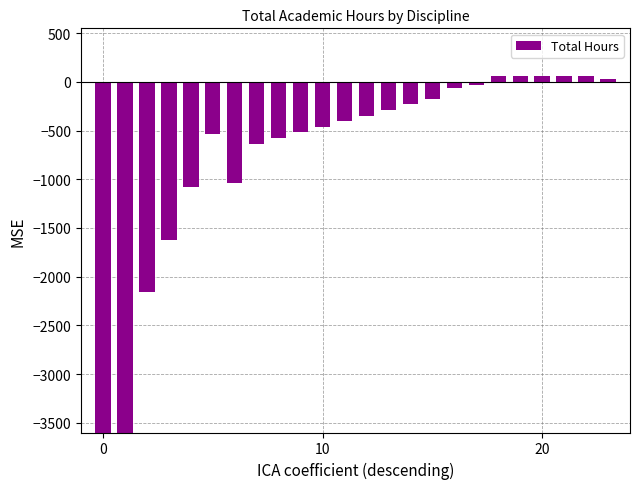

How many data points are above -345?

11